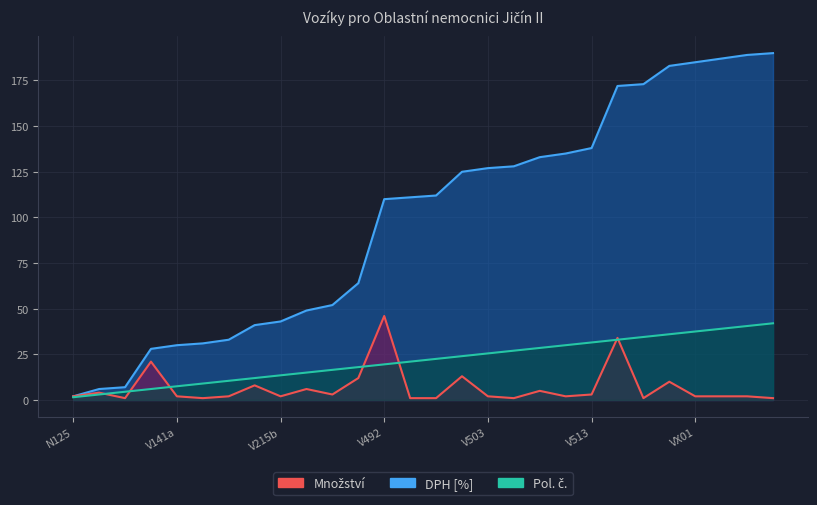

Does the chart have visible grid lines?

Yes